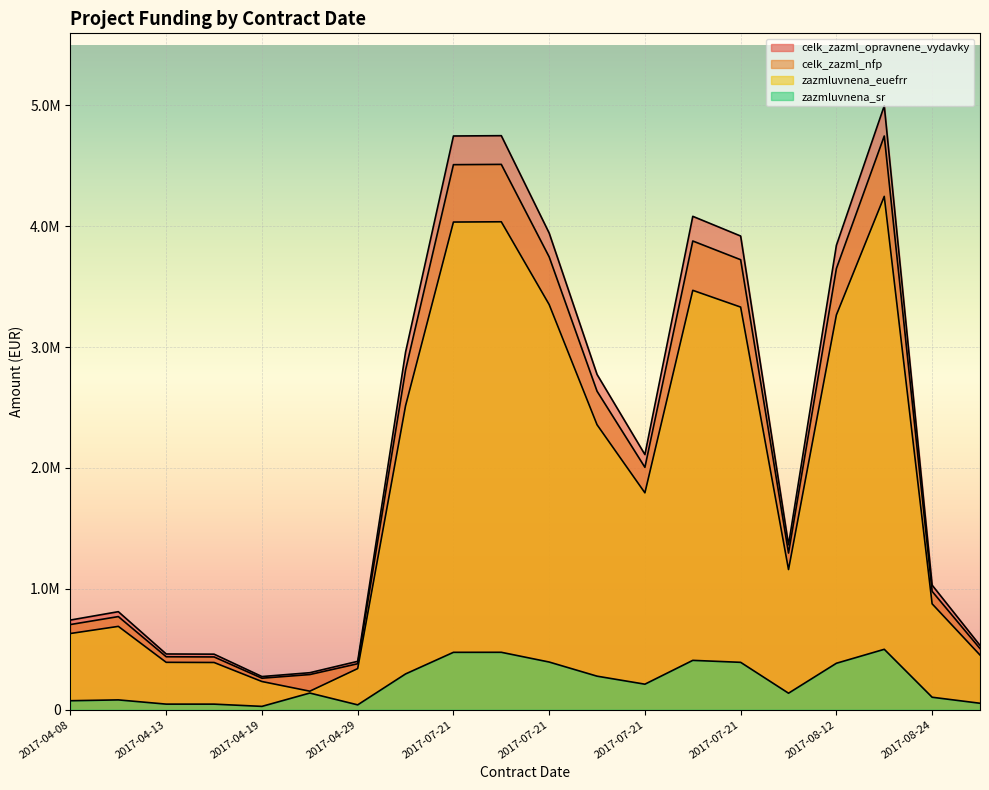

List the series in order of their peak value, lowest first.

zazmluvnena_sr, zazmluvnena_euefrr, celk_zazml_nfp, celk_zazml_opravnene_vydavky